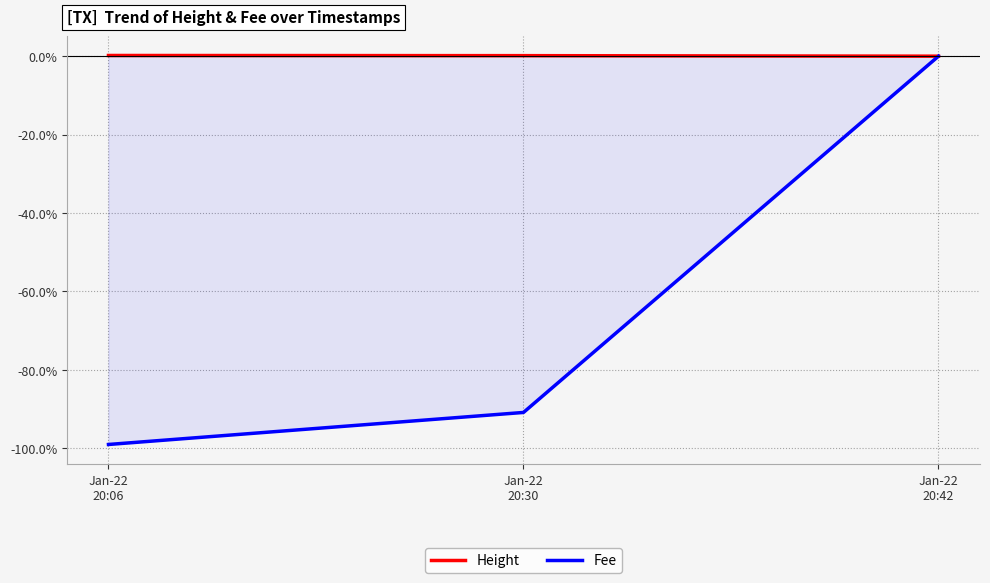

What is the approximate value of Height at Jan-22
20:30?

0.1